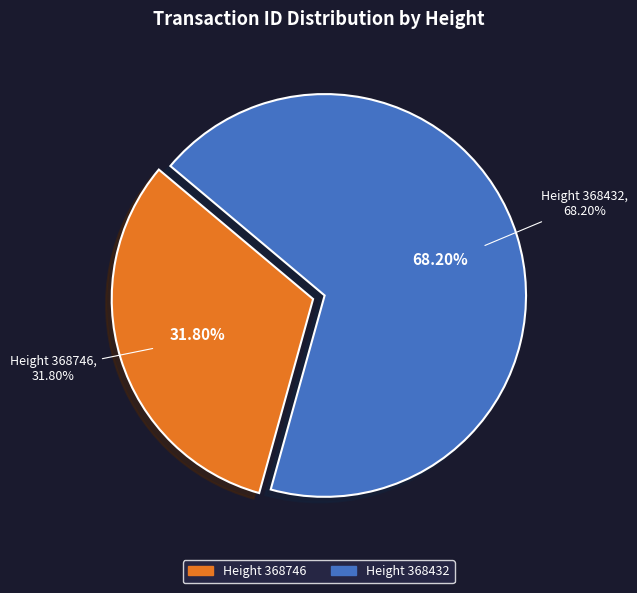

Which slice is the smallest?

368746